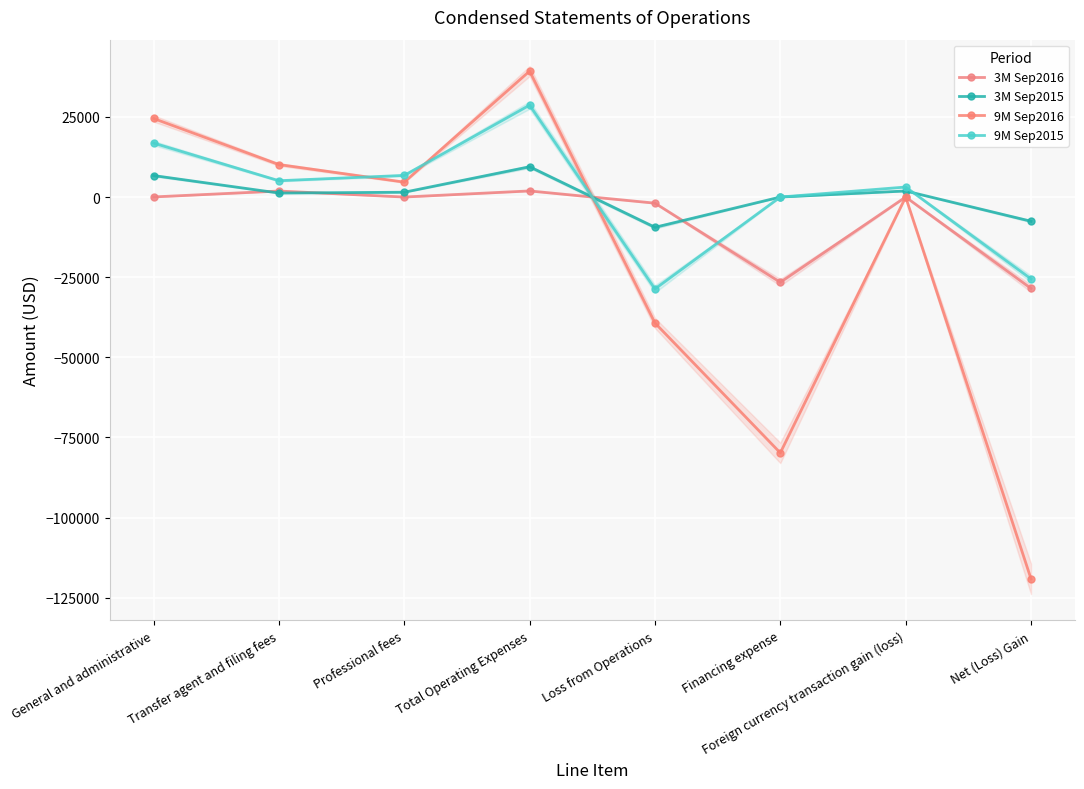

The value of 9M Sep2015 at Financing expense is -37937. True or false?

False